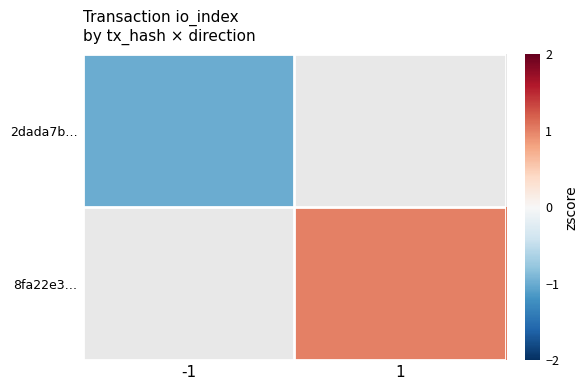

How many series are shown in this chart?

2